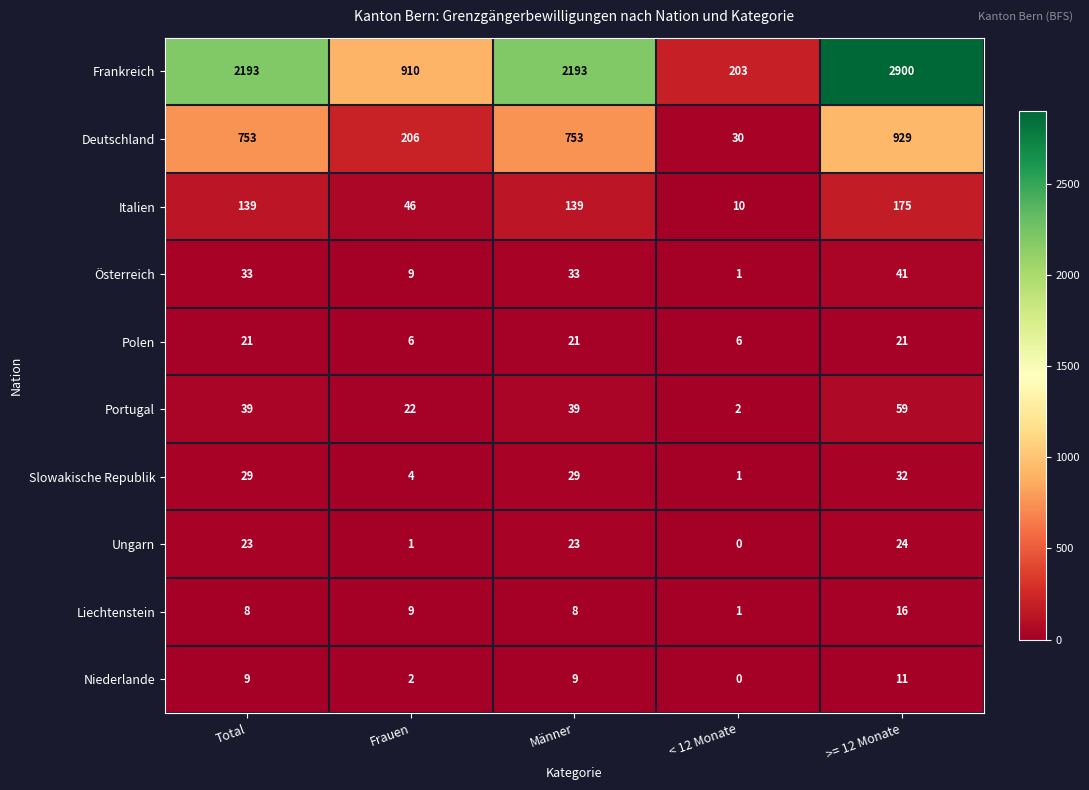

Rank the series at Männer from lowest to highest value.

Liechtenstein, Niederlande, Polen, Ungarn, Slowakische Republik, Österreich, Portugal, Italien, Deutschland, Frankreich